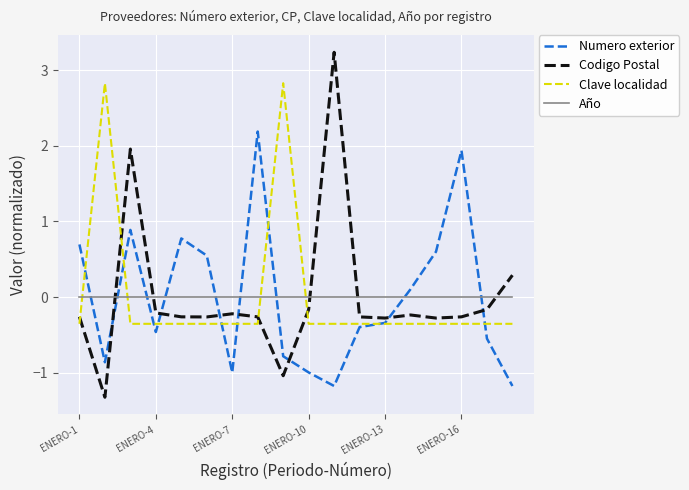

What is the minimum value shown in the chart?

-1.3